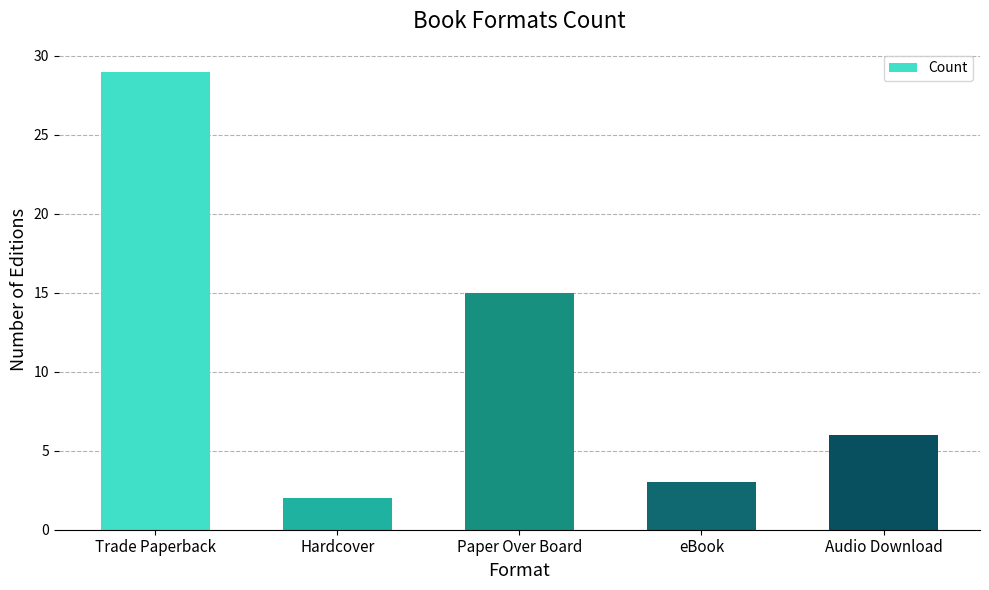

What is the label of the 1st bar from the left?

Trade Paperback